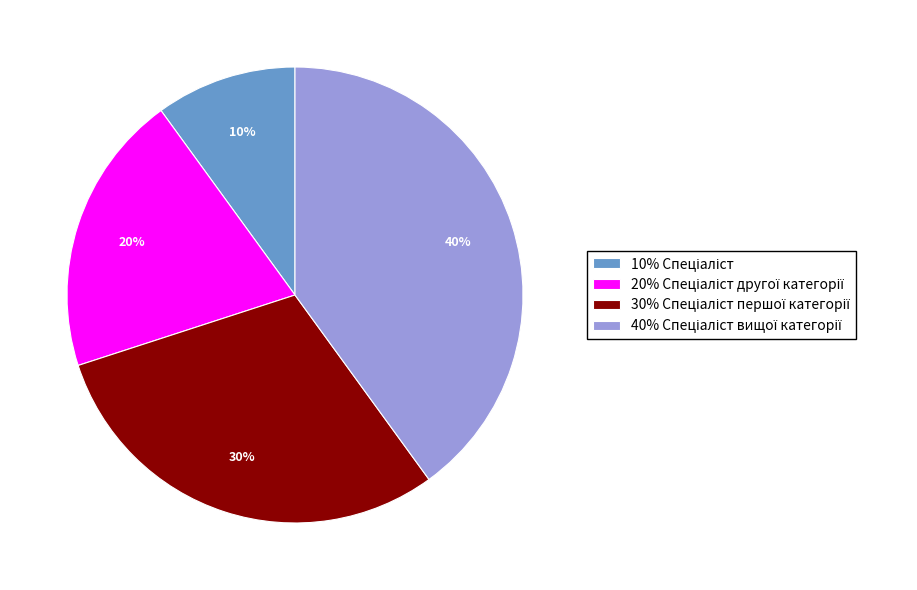

To the nearest percent, what is the difference between the largest and smallest slice percentages?

30%